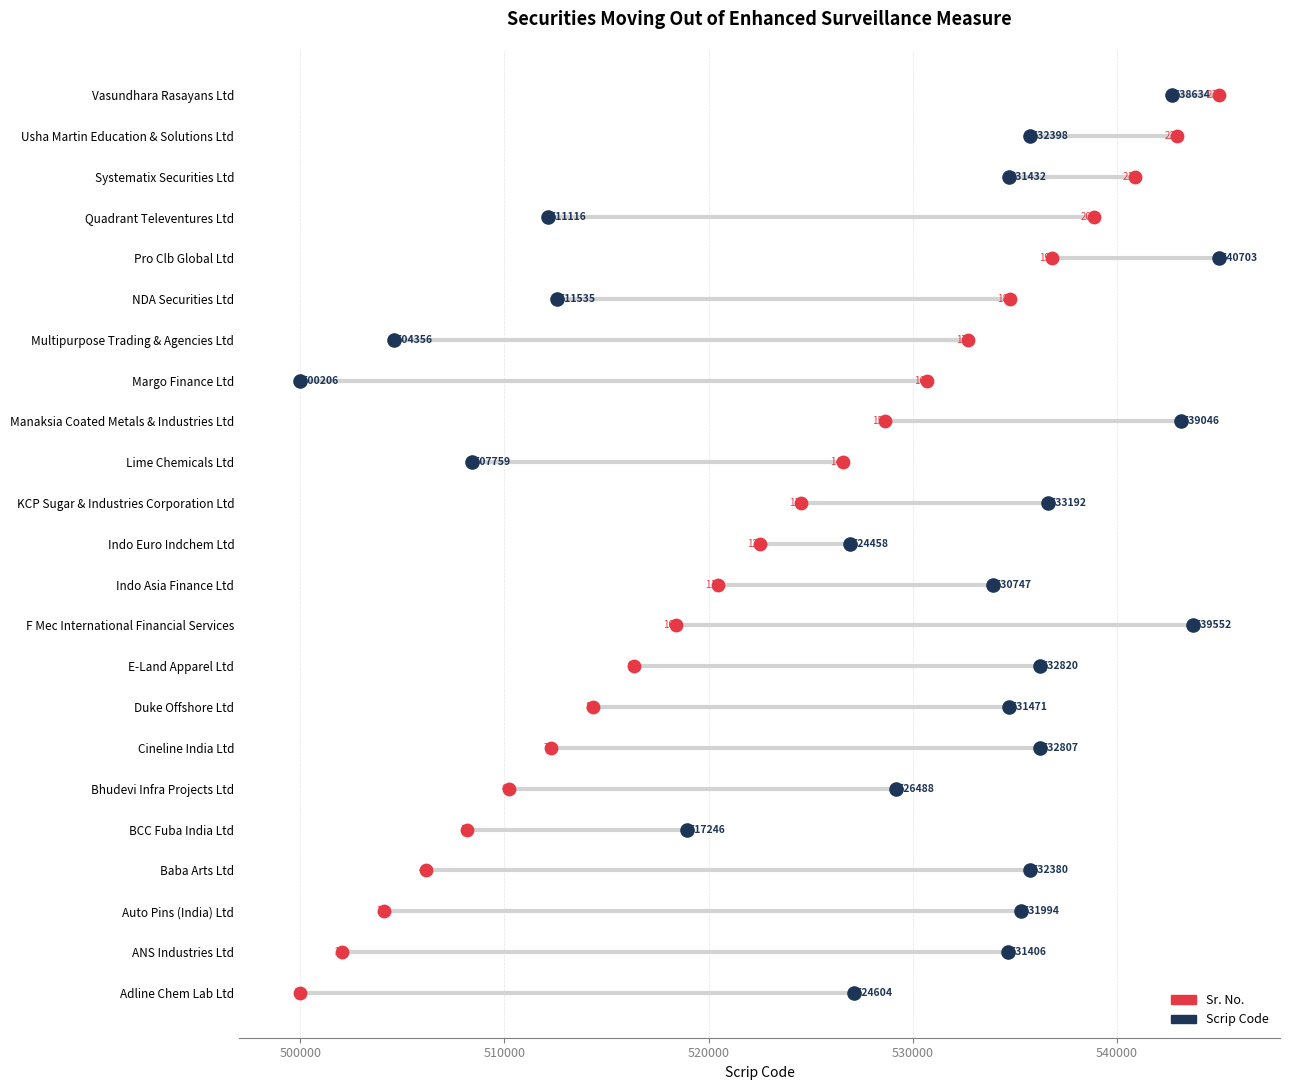

Which series has the largest Y range (max minus min)?

Sr. No.